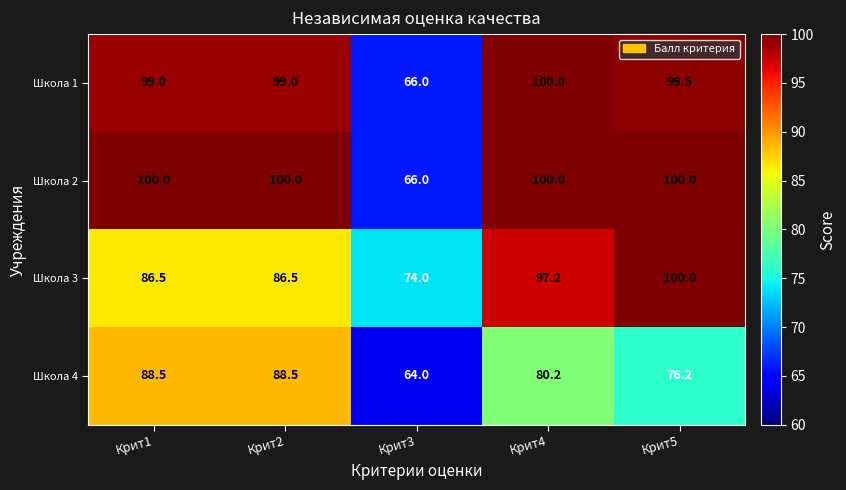

The value of Школа 2 at Крит2 is 100.0. True or false?

True